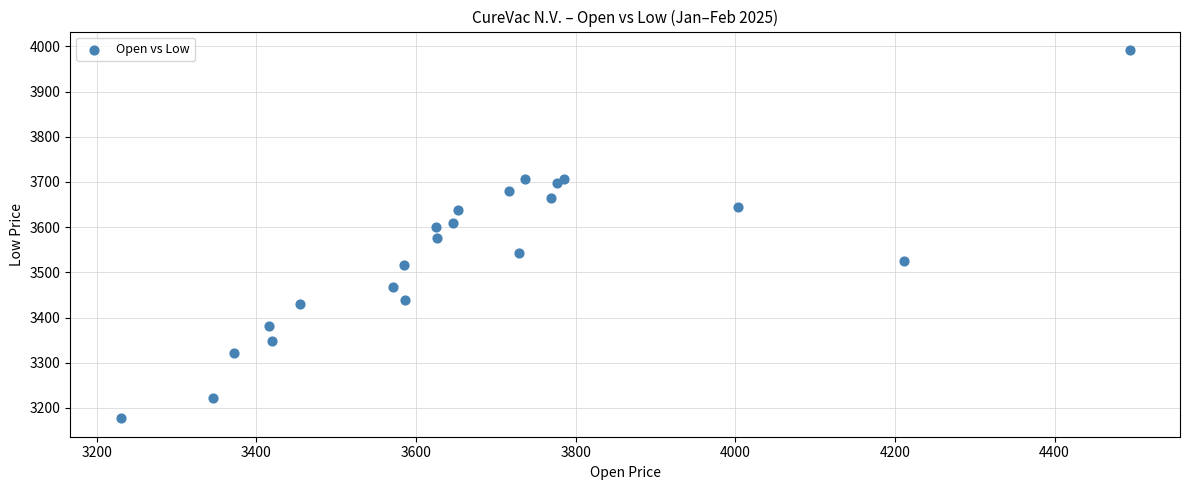

What is the range of Y values (max minus min)?

815